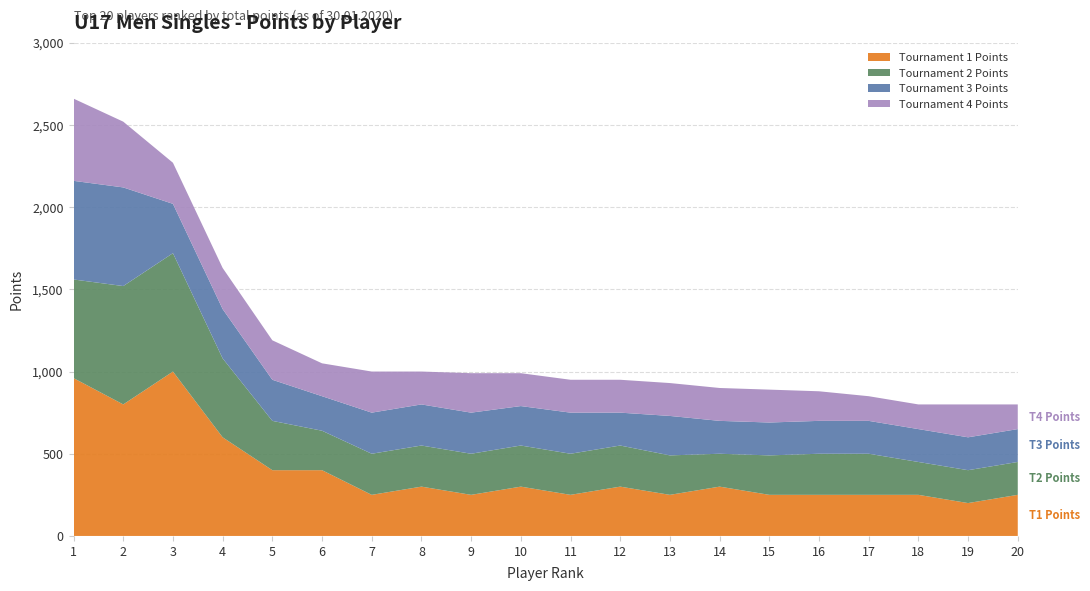

Reading left to right, extract all data points from this chart.

Body (Total Points): 2660	2520	2270	1630	1190	1050	1000	1000	990	990	950	950	930	900	890	880	850	800	800	800
Tournament 1 Points: 960	800	1000	600	400	400	250	300	250	300	250	300	250	300	250	250	250	250	200	250
Tournament 2 Points: 600	720	720	480	300	240	250	250	250	250	250	250	240	200	240	250	250	200	200	200
Tournament 3 Points: 600	600	300	300	250	210	250	250	250	240	250	200	240	200	200	200	200	200	200	200
Tournament 4 Points: 500	400	250	250	240	200	250	200	240	200	200	200	200	200	200	180	150	150	200	150